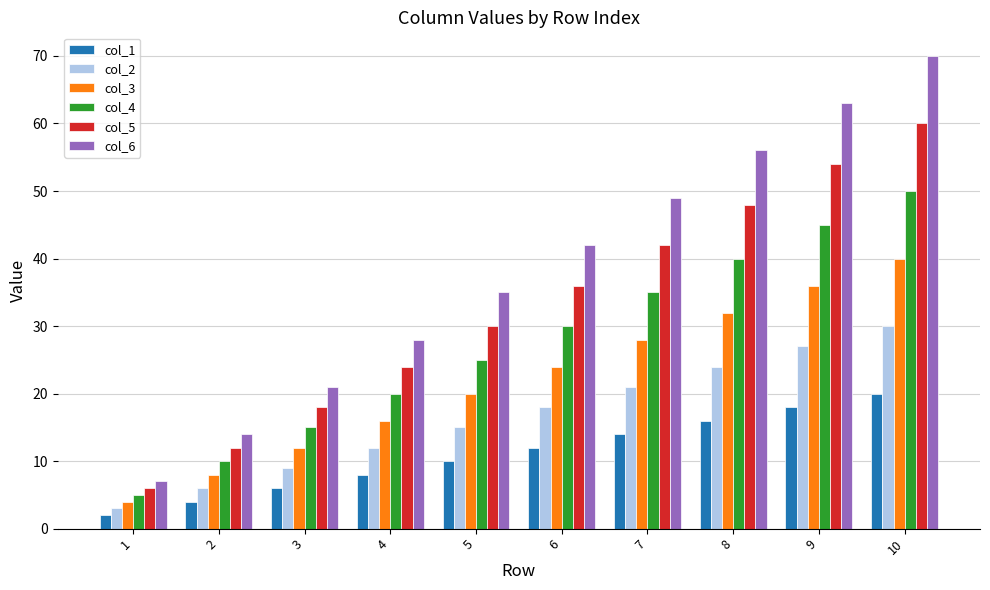

Is the value of col_6 at 6 greater than the value of col_1 at 1?

Yes